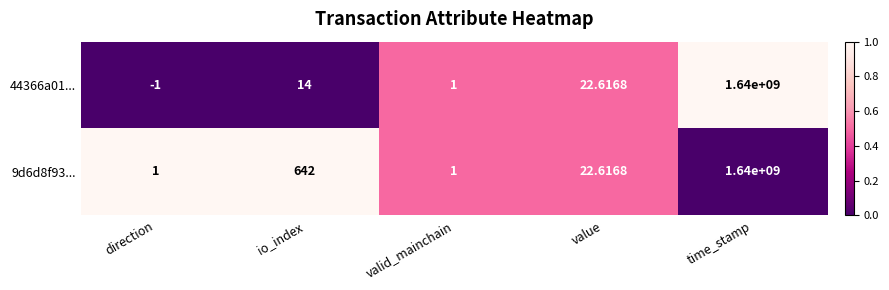

Which label corresponds to the smallest value in the chart?

direction